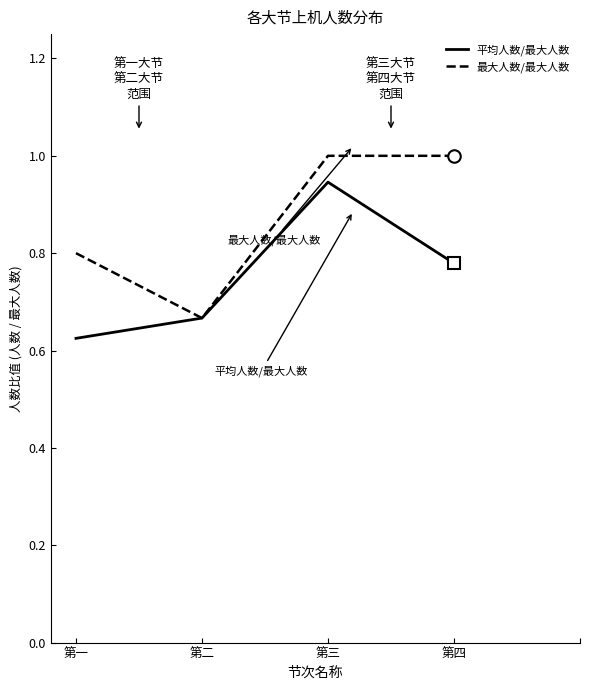

Rank the categories by 平均人数/最大人数 value from highest to lowest.

第三, 第四, 第二, 第一